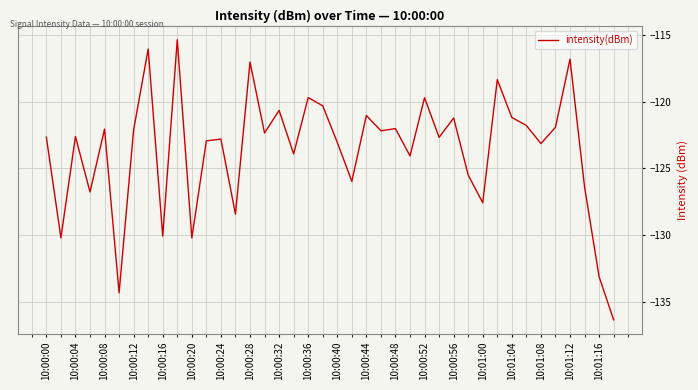

True or false: there are more than 0 points higher than both neighbors.

True